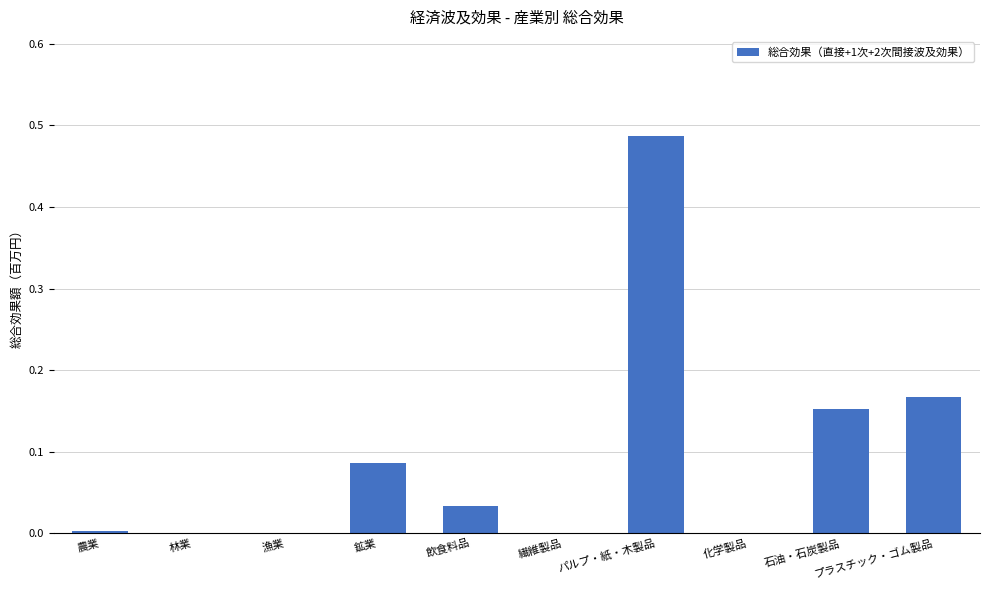

Is it true that the value at 林業 is 0.0?

True